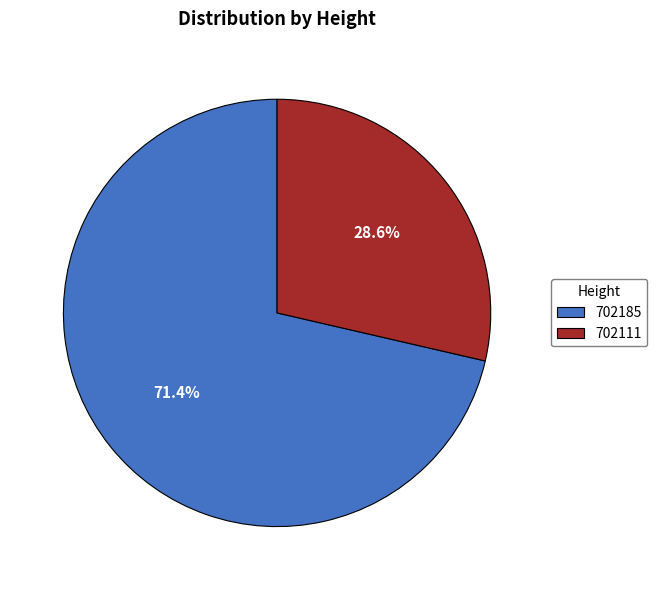

How many slices are in this pie chart?

2